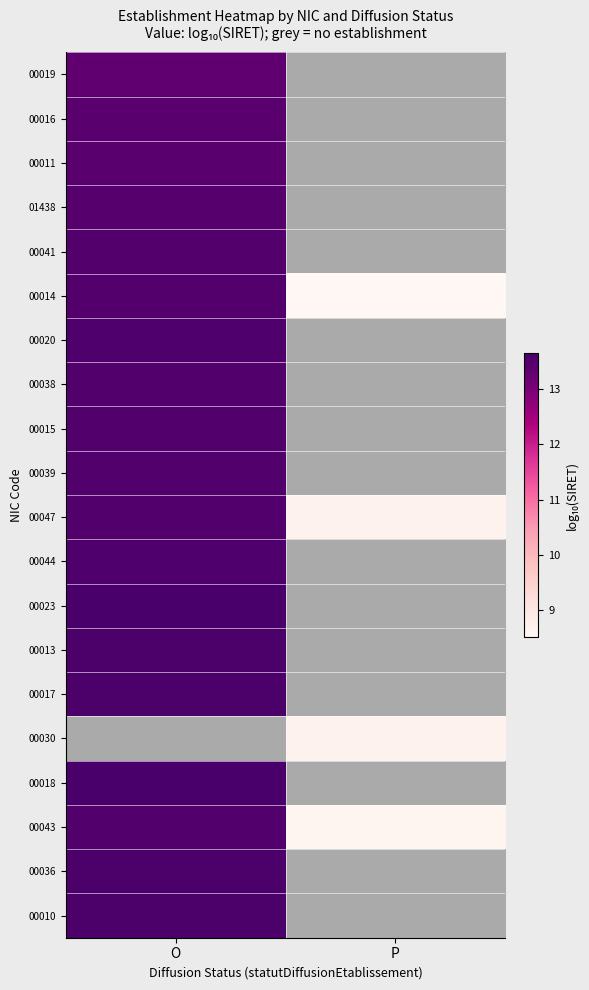

At which category does the chart reach its minimum across all series?

P